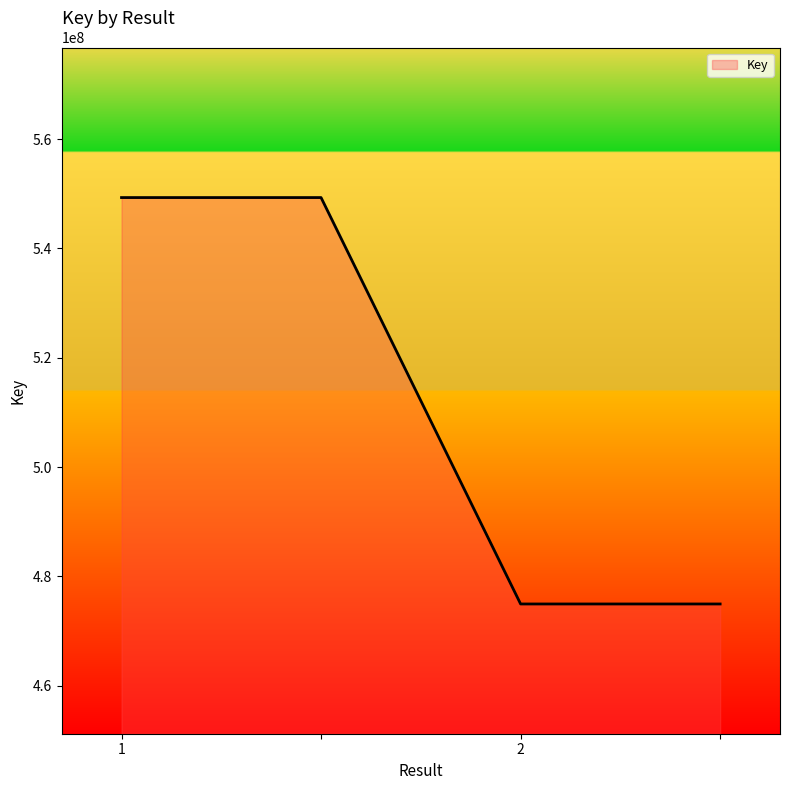

What is the maximum value shown in the chart?

549313332